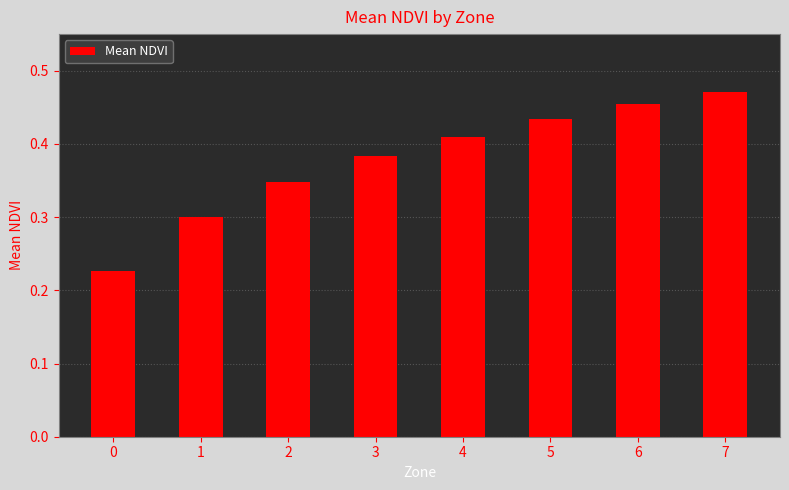

Which category has the highest value across all series?

7